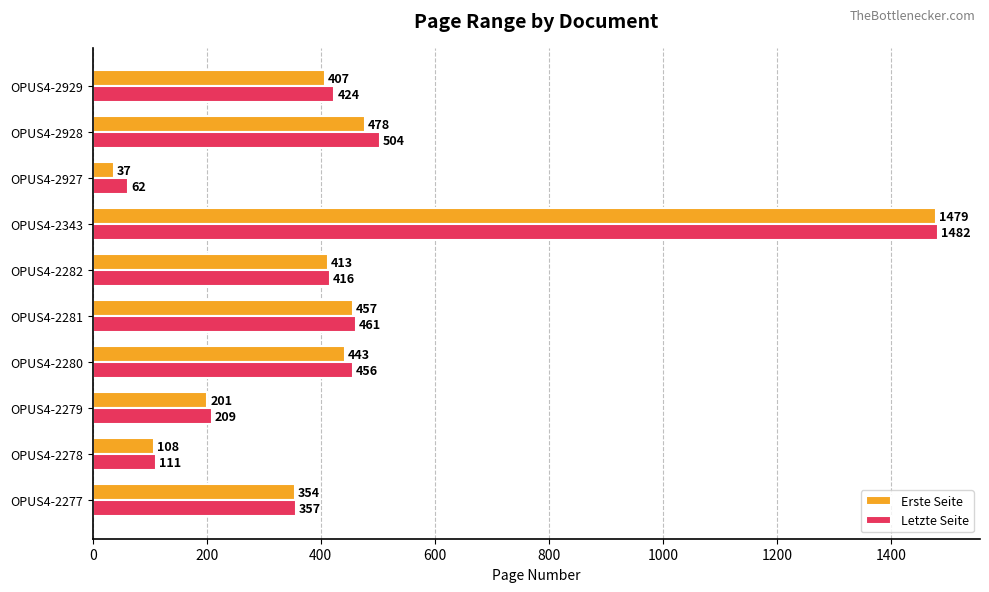

Is it true that Letzte Seite equals 691 at OPUS4-2928?

False